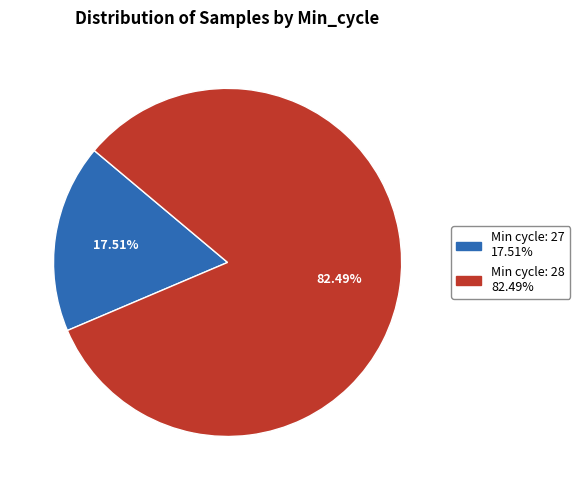

Does any single category account for the majority?

Yes